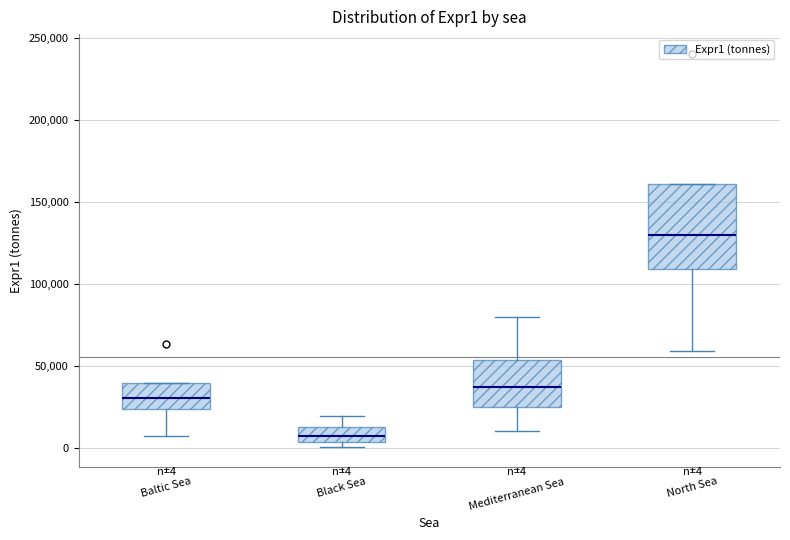

Comparing the boxes themselves (not the whiskers), which one is the tallest?

North Sea